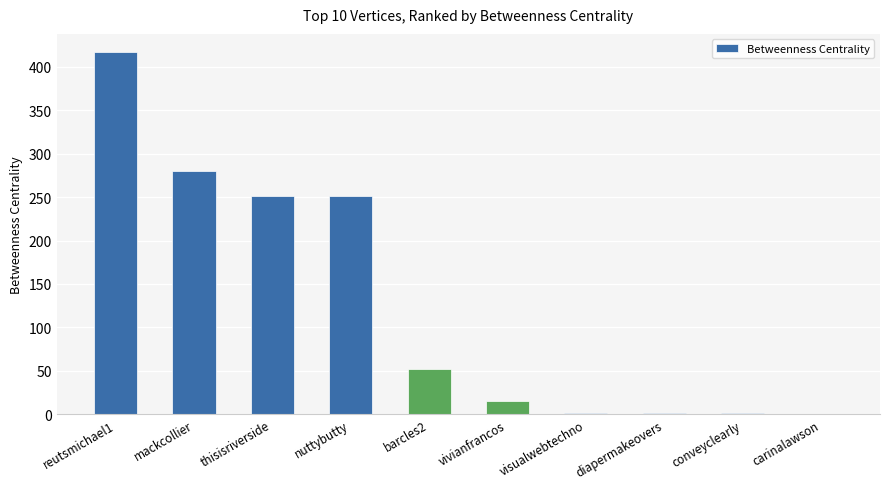

Which label corresponds to the largest value in the chart?

reutsmichael1